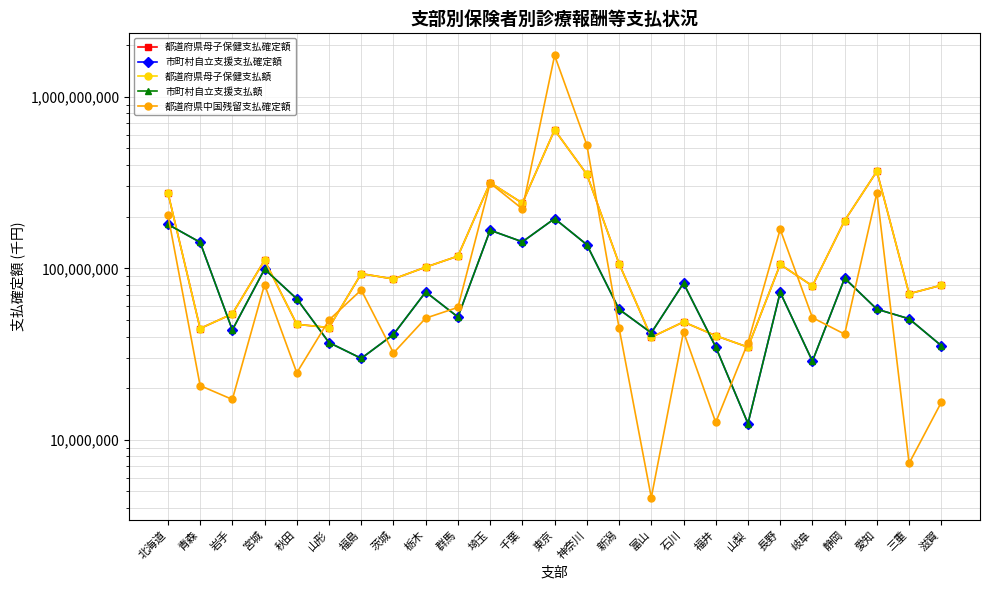

Which category has the highest value across all series?

東京